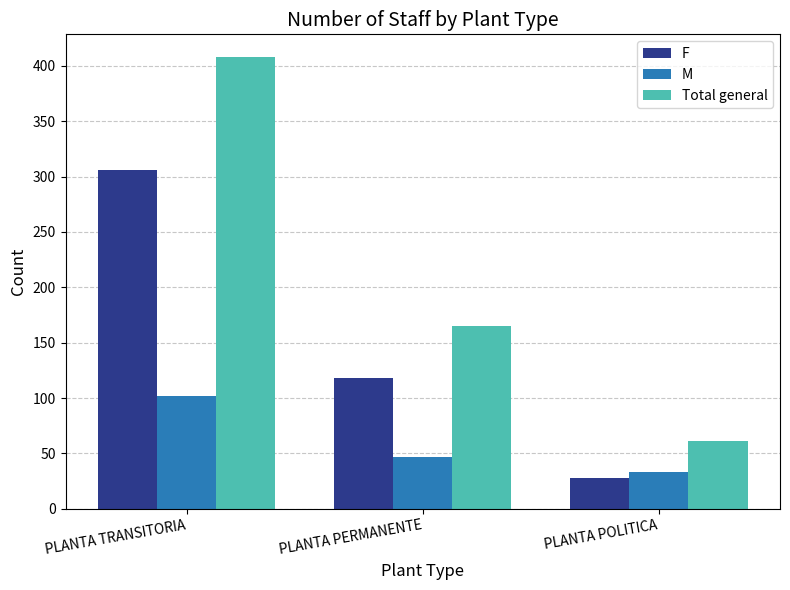

Does the chart contain stacked bars?

No